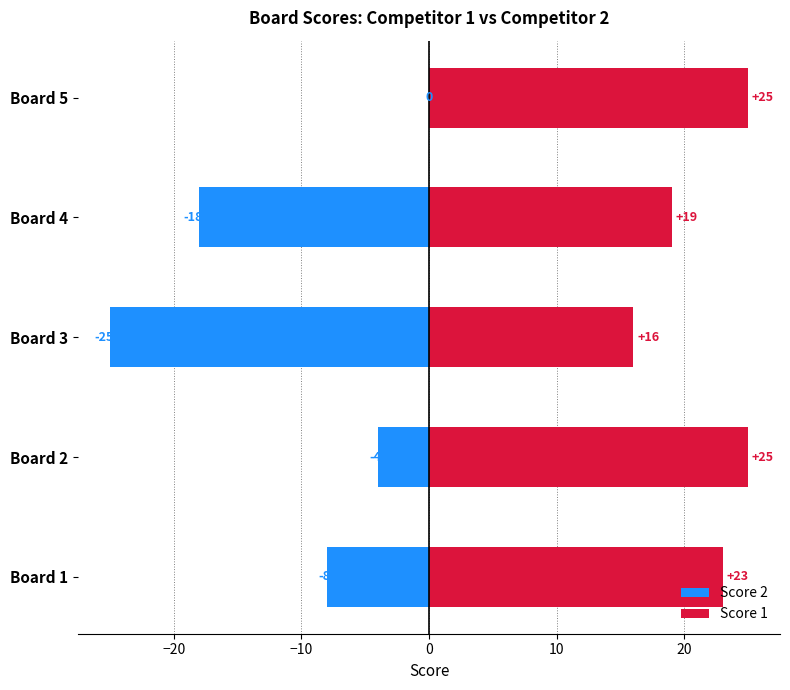

What position from the left is −30?

1